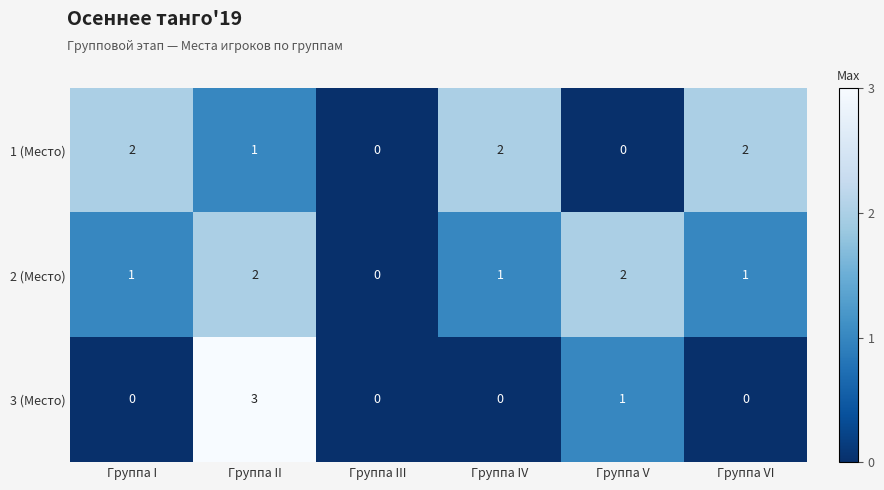

At which category is the sum across all series the highest?

Группа II